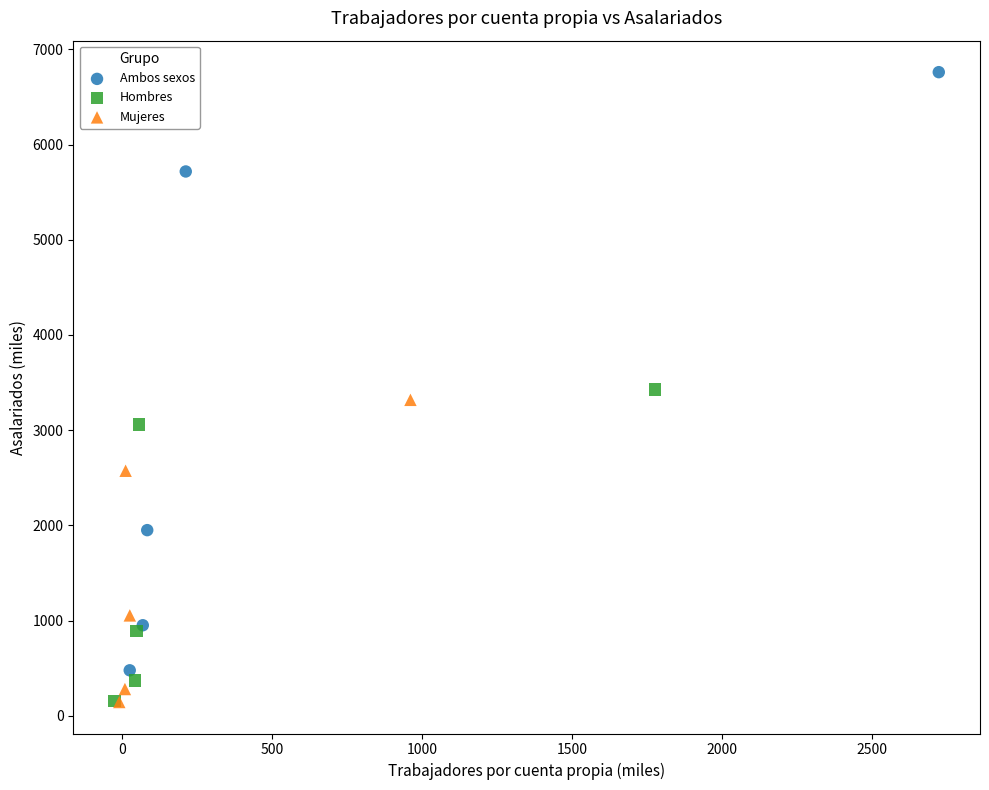

Which series has the widest spread of Y values?

Ambos sexos